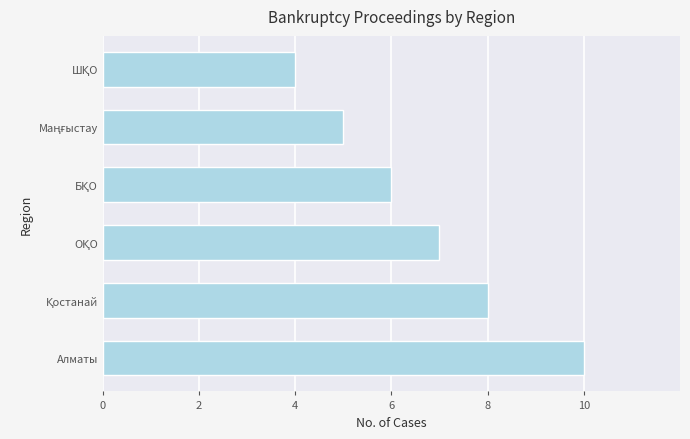

True or false: the data shows 16 at Алматы.

False